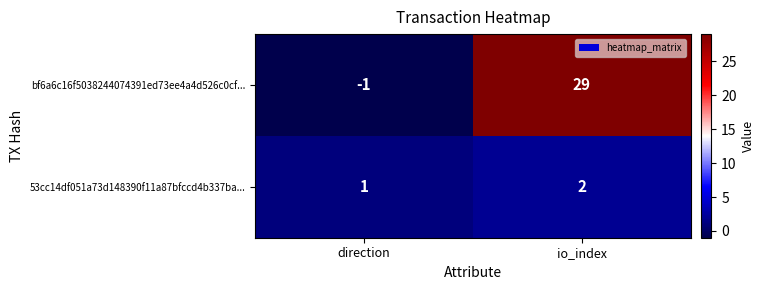

What is the greatest value displayed?

29